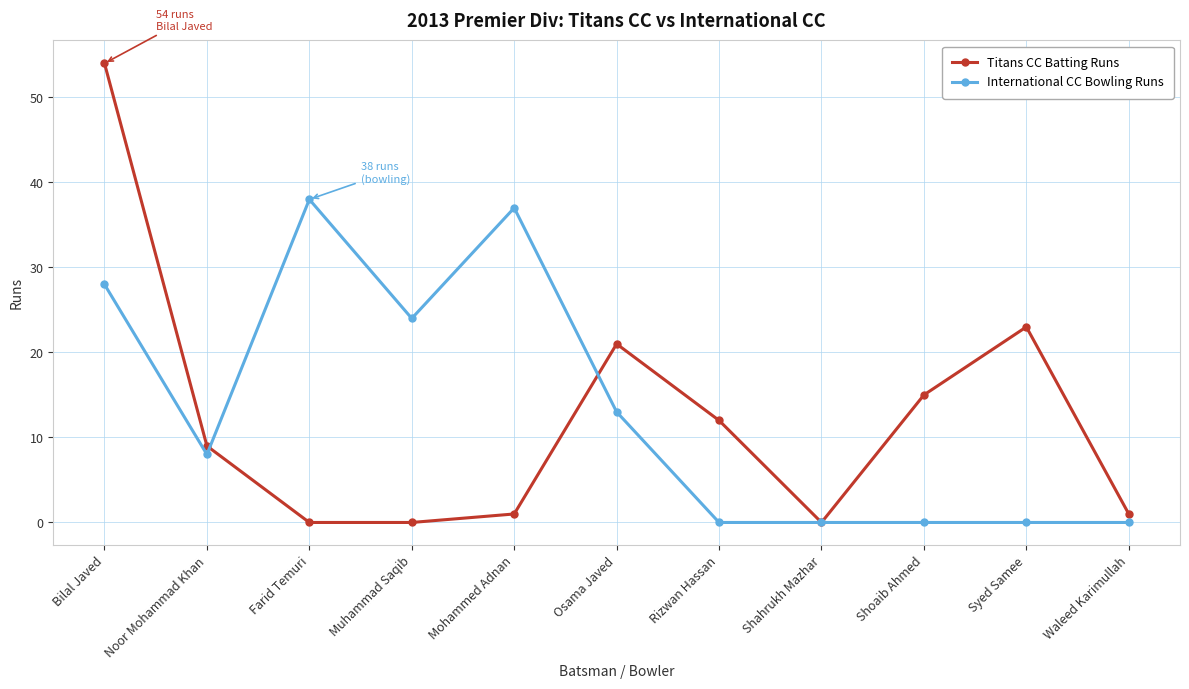

Rank the series by their maximum value, from highest to lowest.

Titans CC Batting Runs, International CC Bowling Runs